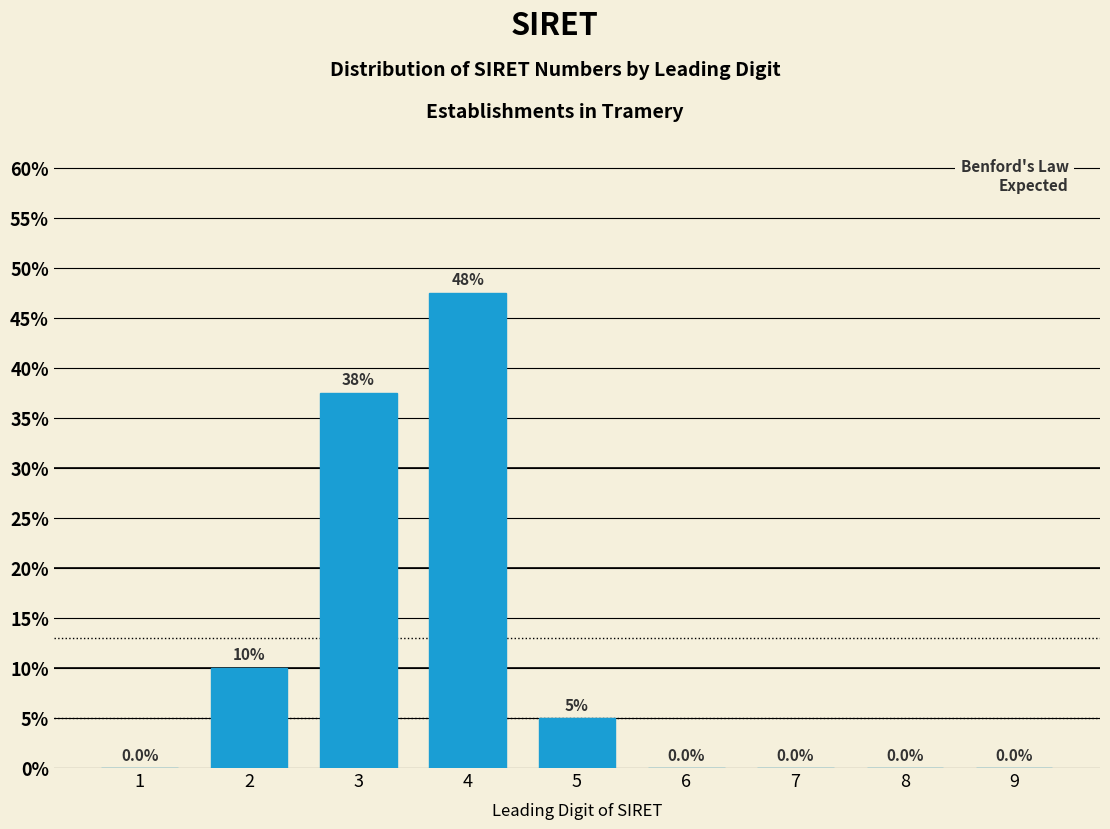

Are the bars horizontal?

No